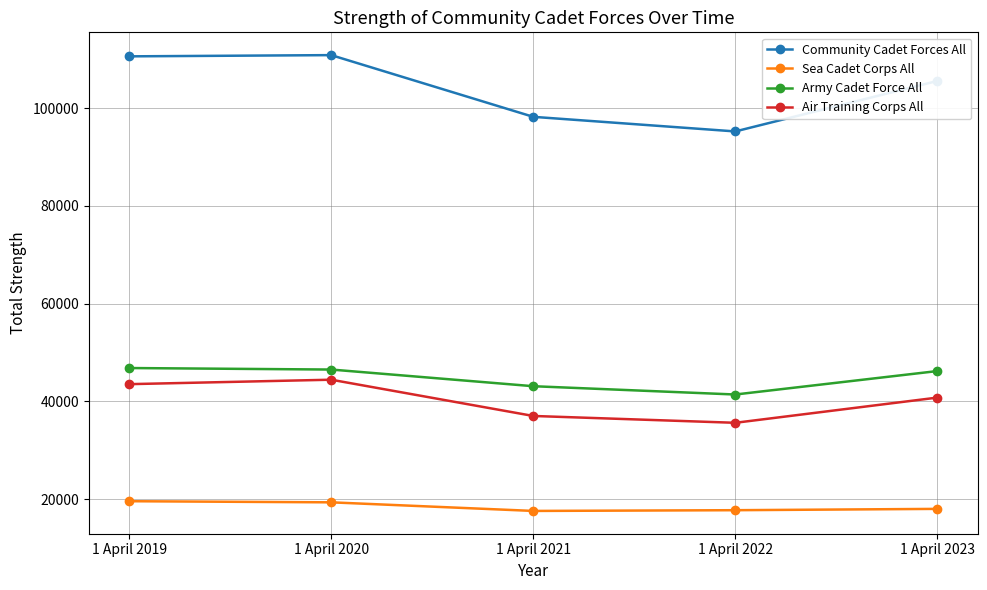

Rank the series at 1 April 2021 from highest to lowest value.

Community Cadet Forces All, Army Cadet Force All, Air Training Corps All, Sea Cadet Corps All